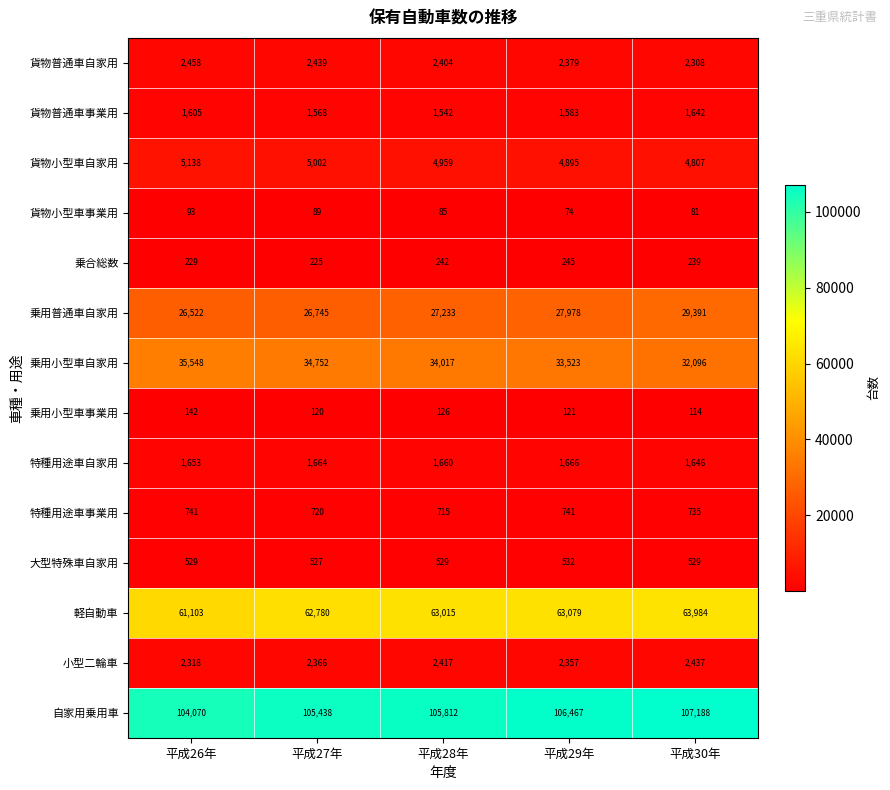

At which label is 貨物小型車自家用 closest to 4972?

平成28年